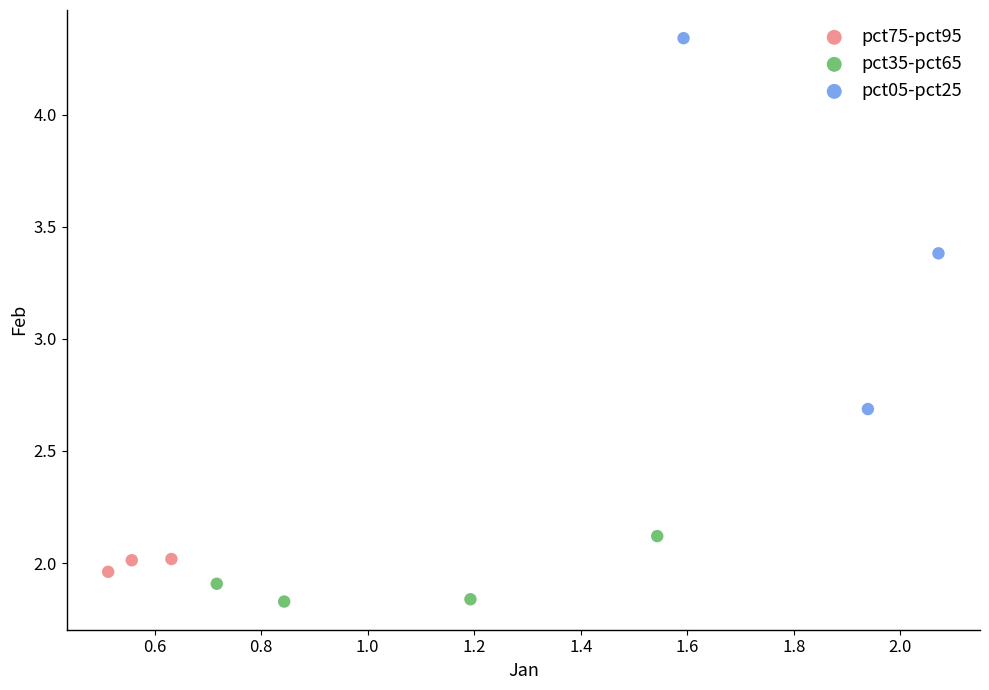

Which series reaches the minimum Y coordinate?

pct35-pct65